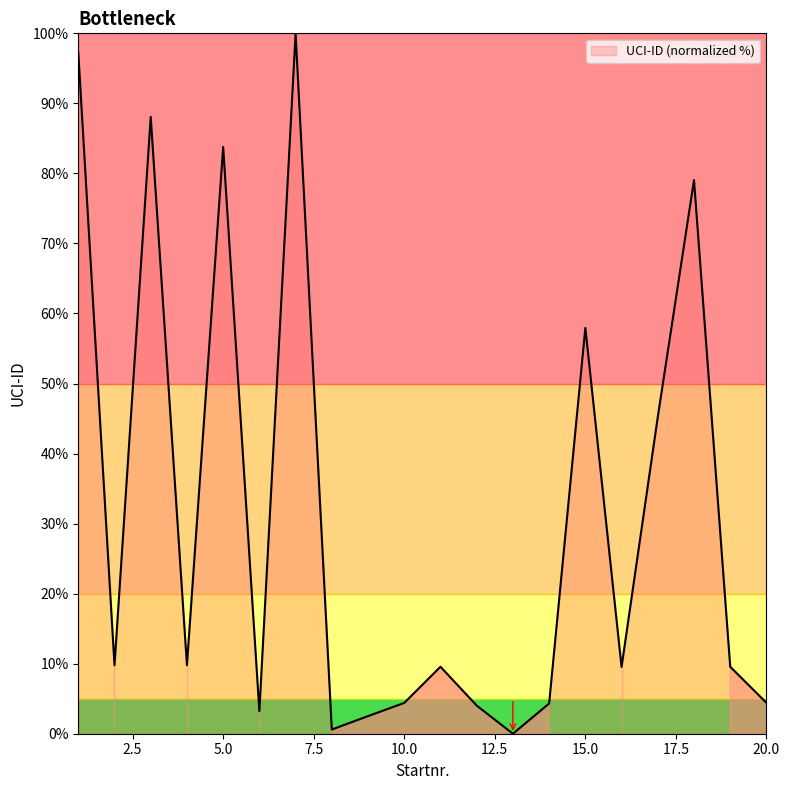

What is the greatest value displayed?

100.0